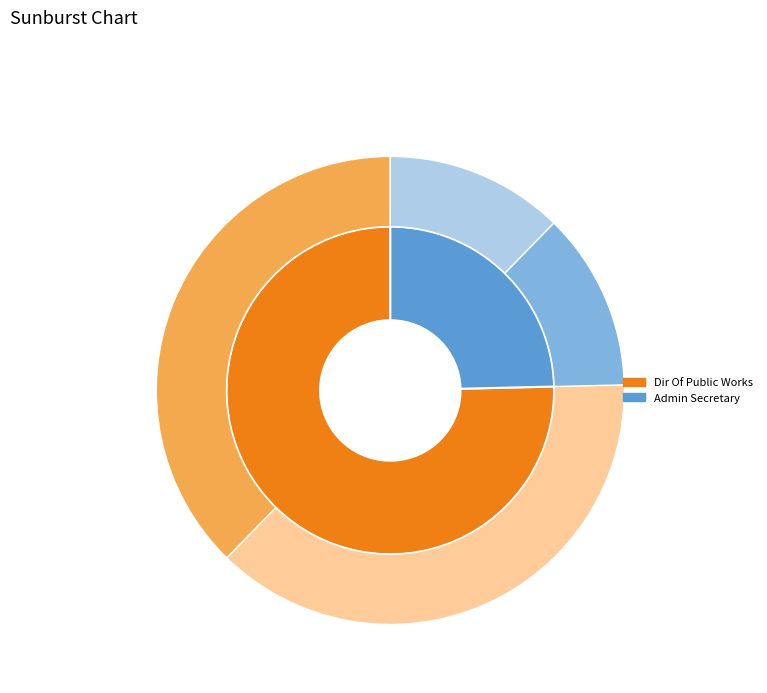

Rank the categories by value from highest to lowest.

Dir Of Public Works, Admin Secretary